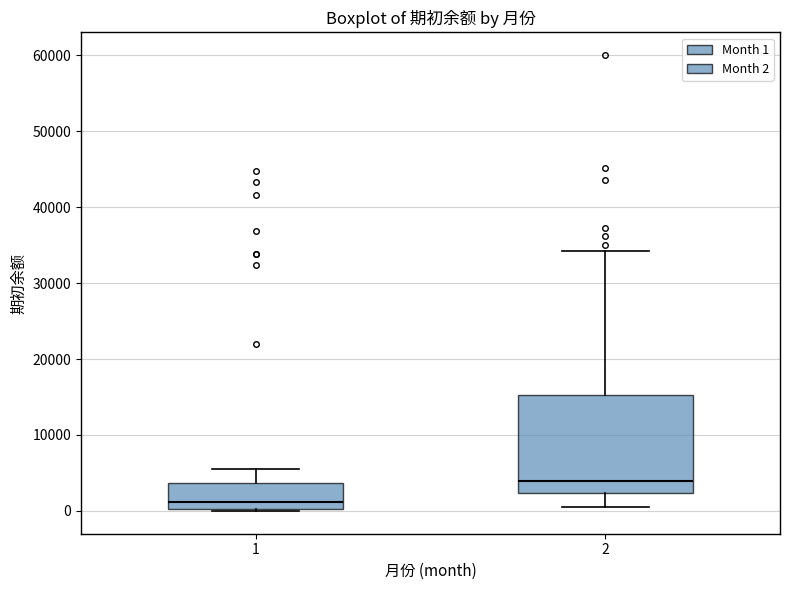

Reading left to right, read every box against the y-axis: the position of its median line, the range the box covers, and the ends of its whiskers. The values are not printed on the chart, so give them approximately, as read against the axis.

1: median 1000, box 0 to 4000, whiskers 0 (just below the box's lower edge) to 6000
2: median 4000, box 2000 to 15000, whiskers 0 to 34000